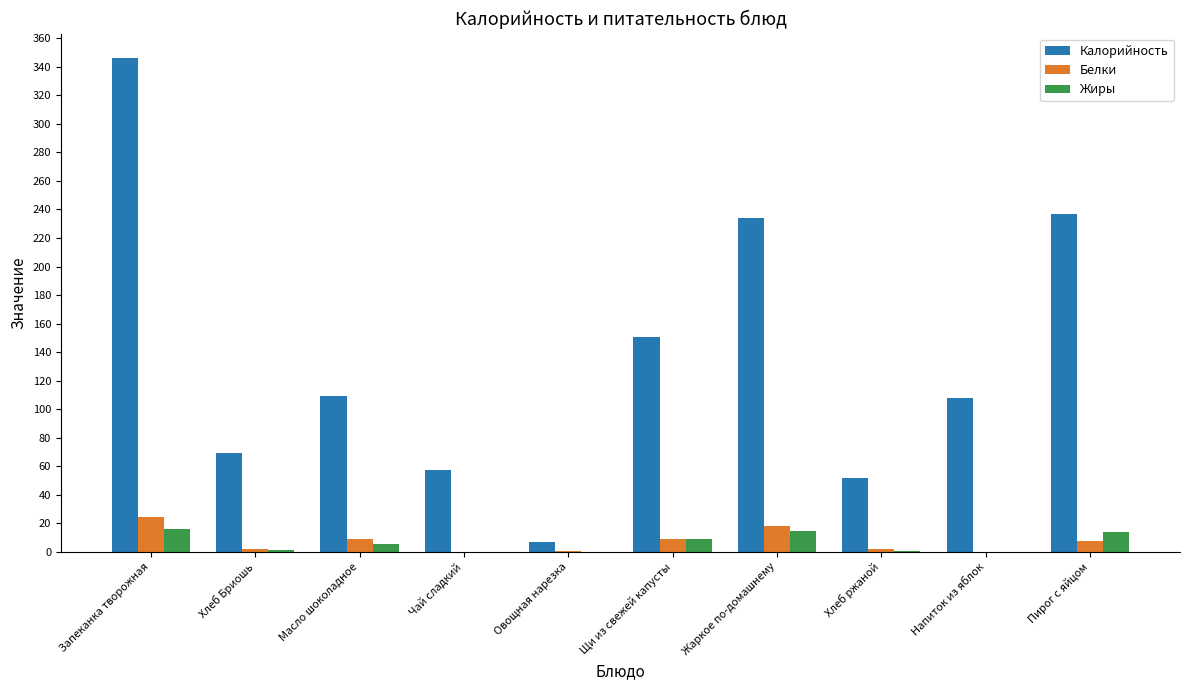

At which label does Жиры first exceed 5?

Запеканка творожная